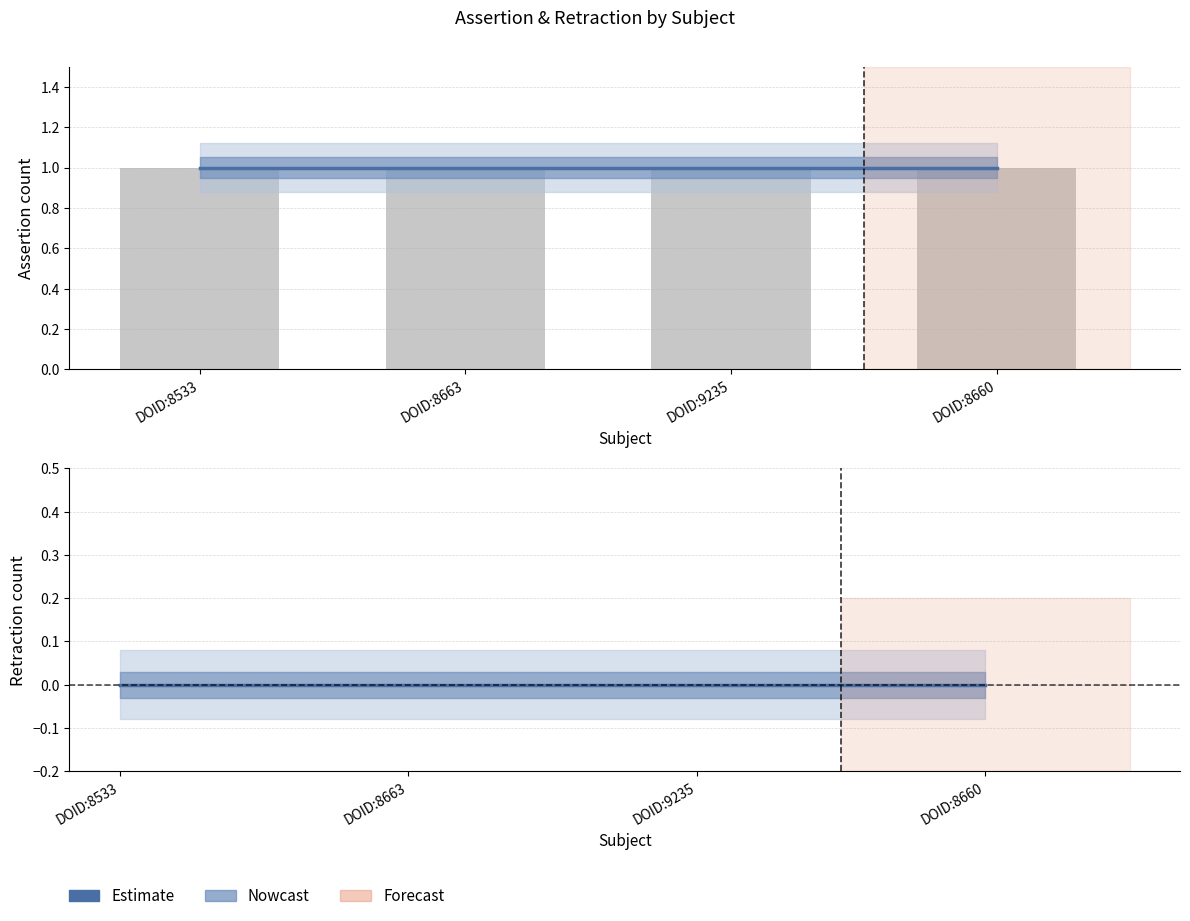

Is the value of Estimate at DOID:8663 greater than the value of assertion at DOID:8663?

No